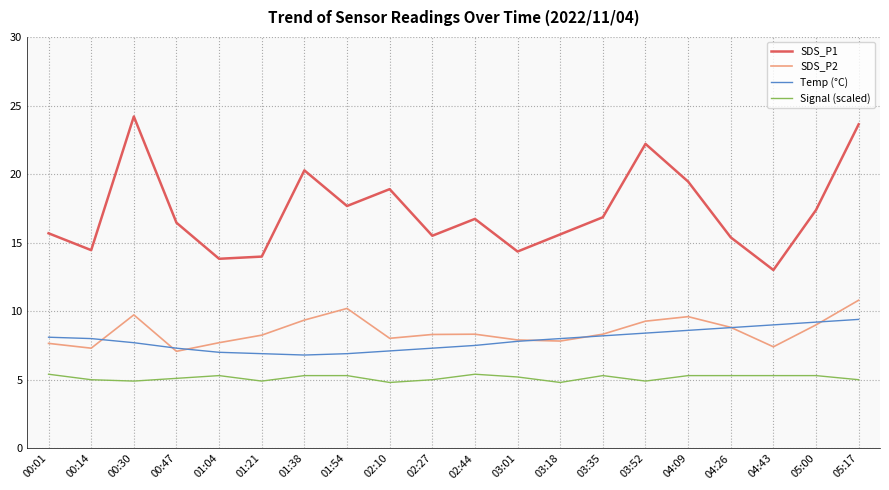

What is the minimum value for Signal (scaled)?

4.8